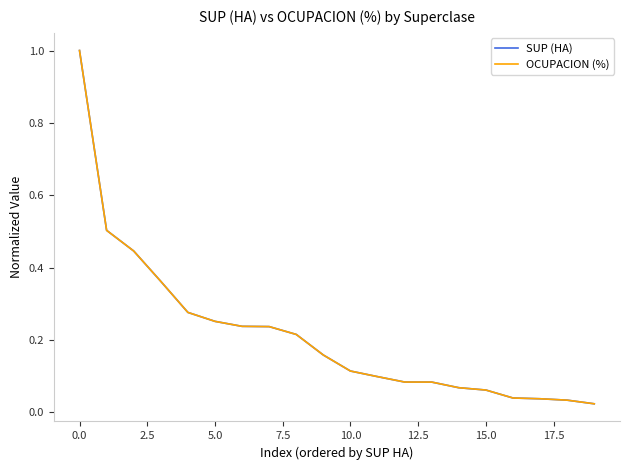

After their last crossing, which series has the higher values: OCUPACION (%) or SUP (HA)?

OCUPACION (%)